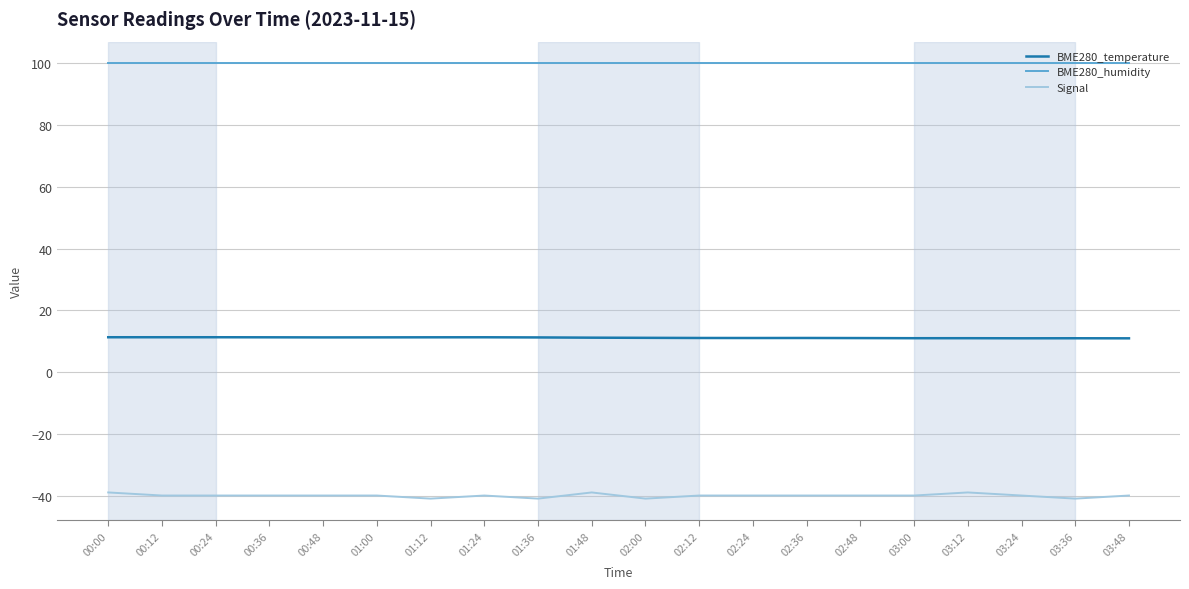

Rank the series by their maximum value, from highest to lowest.

BME280_humidity, BME280_temperature, Signal